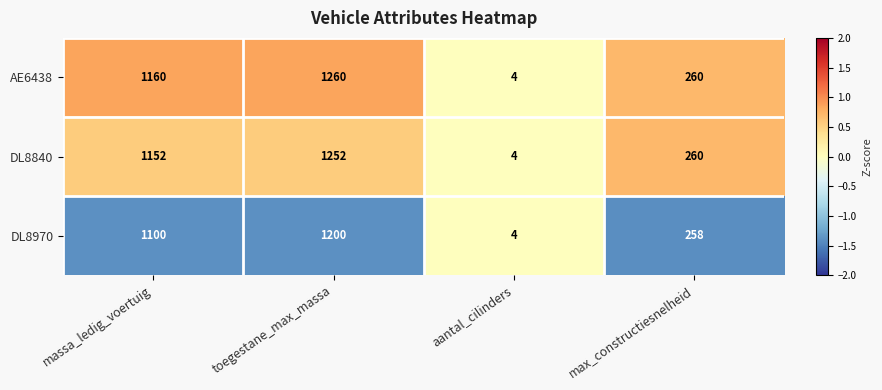

Reading left to right, what are all the values shown in this chart?

AE6438: 1160	1260	4	260
DL8840: 1152	1252	4	260
DL8970: 1100	1200	4	258